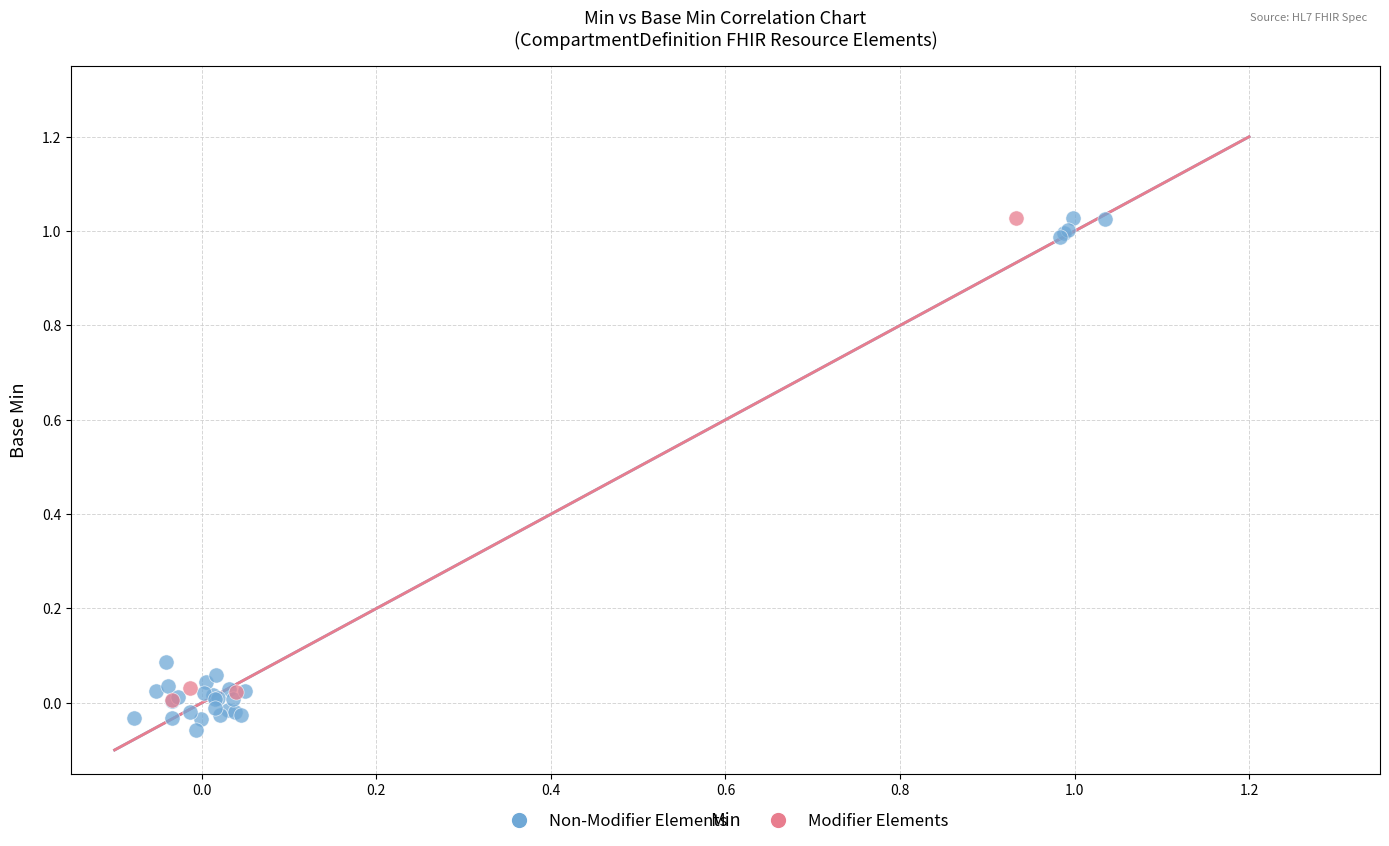

Which series reaches the minimum Y coordinate?

Non-Modifier Elements